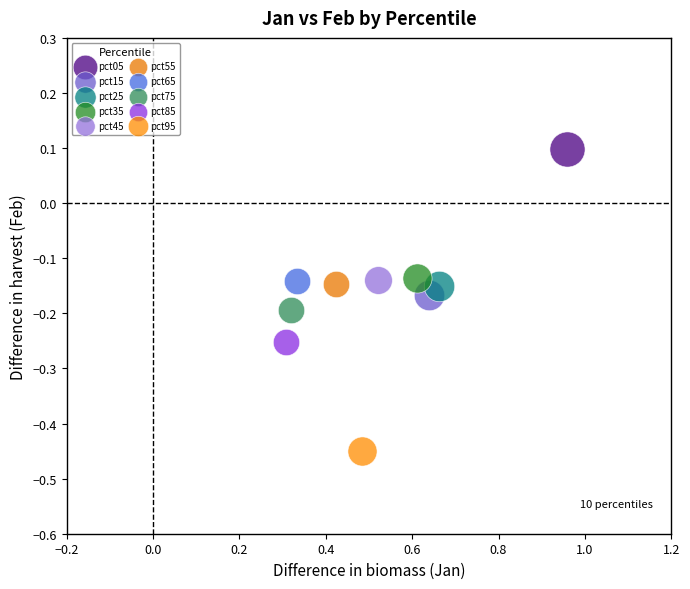

What are all the series names shown in the legend?

pct05, pct15, pct25, pct35, pct45, pct55, pct65, pct75, pct85, pct95